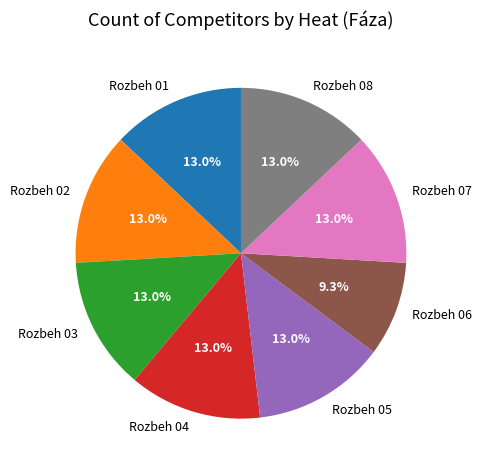

True or false: Rozbeh 01 accounts for 5% of the total.

False